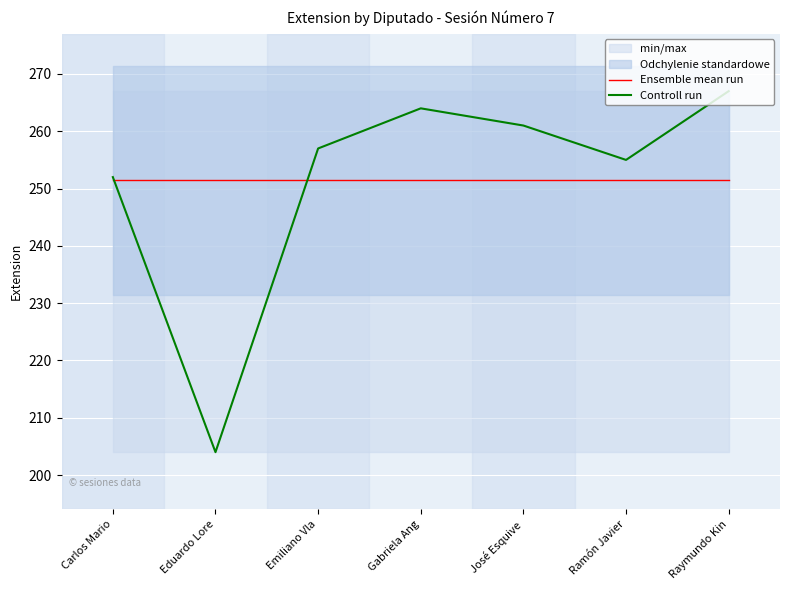

How many interior local peaks does the Controll run series have?

1